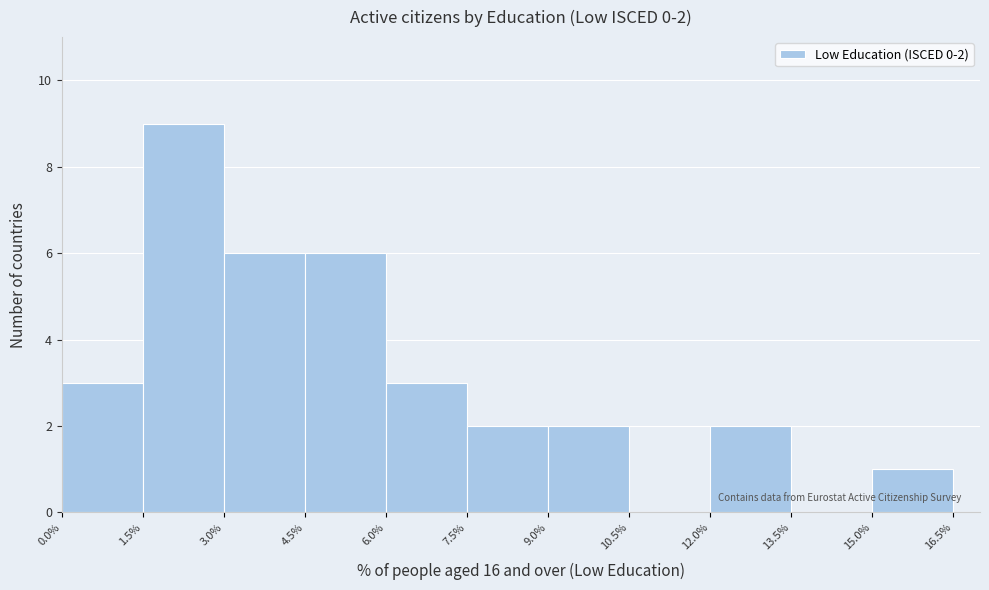

Which range on the x-axis has the tallest bar?

1.5% to 3.0%